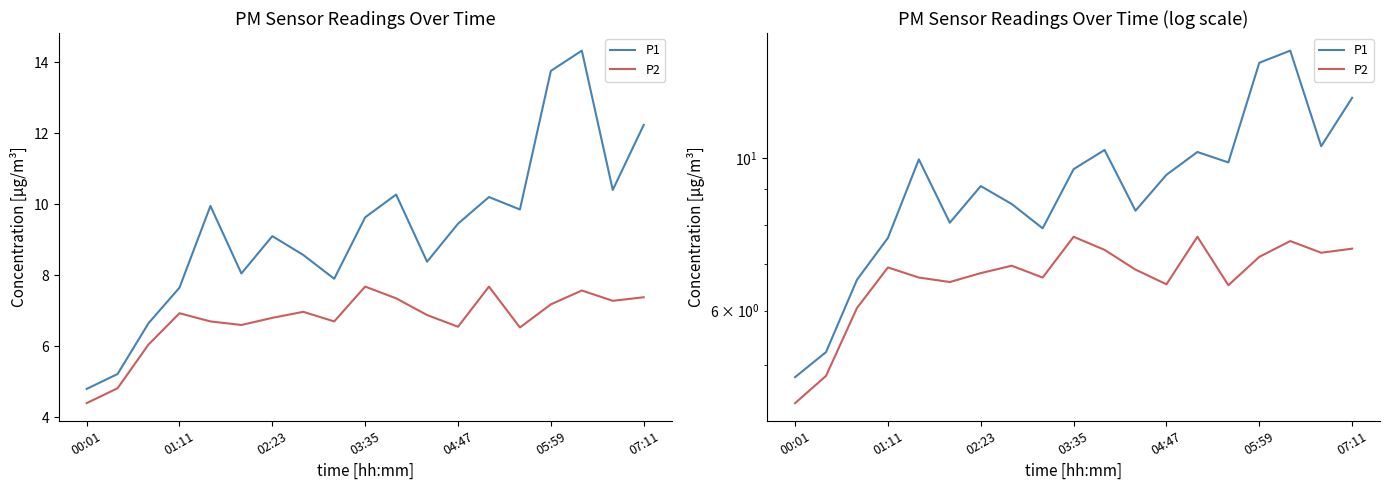

The P1 series shows 21.4 at 07:11. True or false?

False